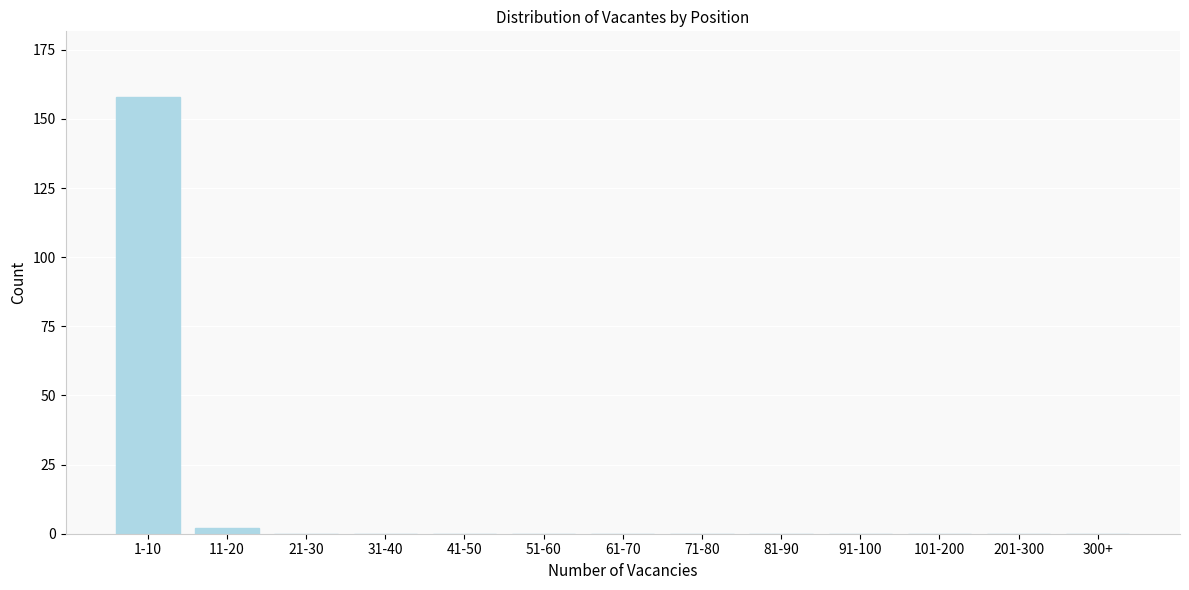

Reading right to left, transcribe all the data shown in this chart.

300+=0	201-300=0	101-200=0	91-100=0	81-90=0	71-80=0	61-70=0	51-60=0	41-50=0	31-40=0	21-30=0	11-20=2	1-10=158